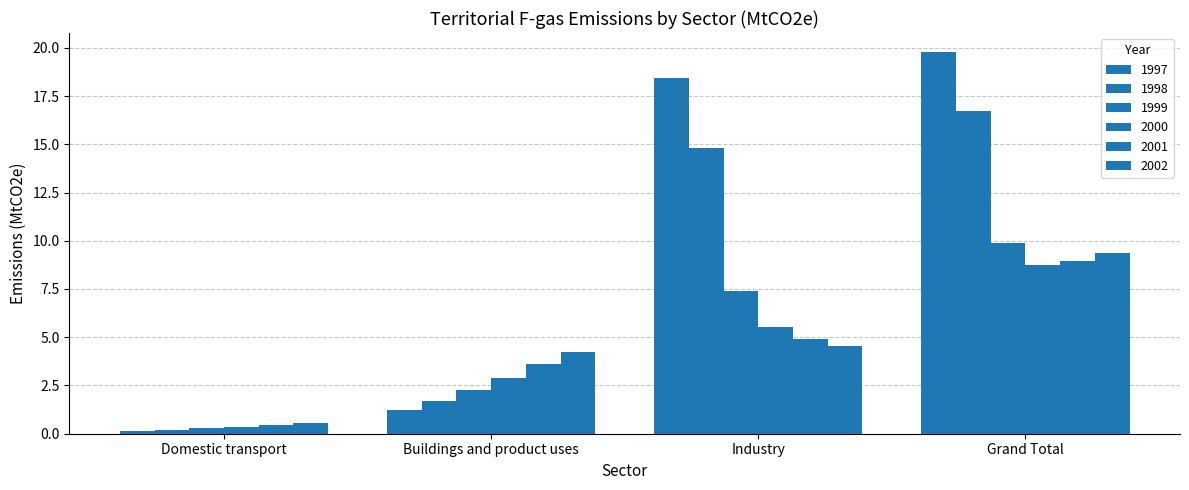

Which series has the widest spread of values?

1997